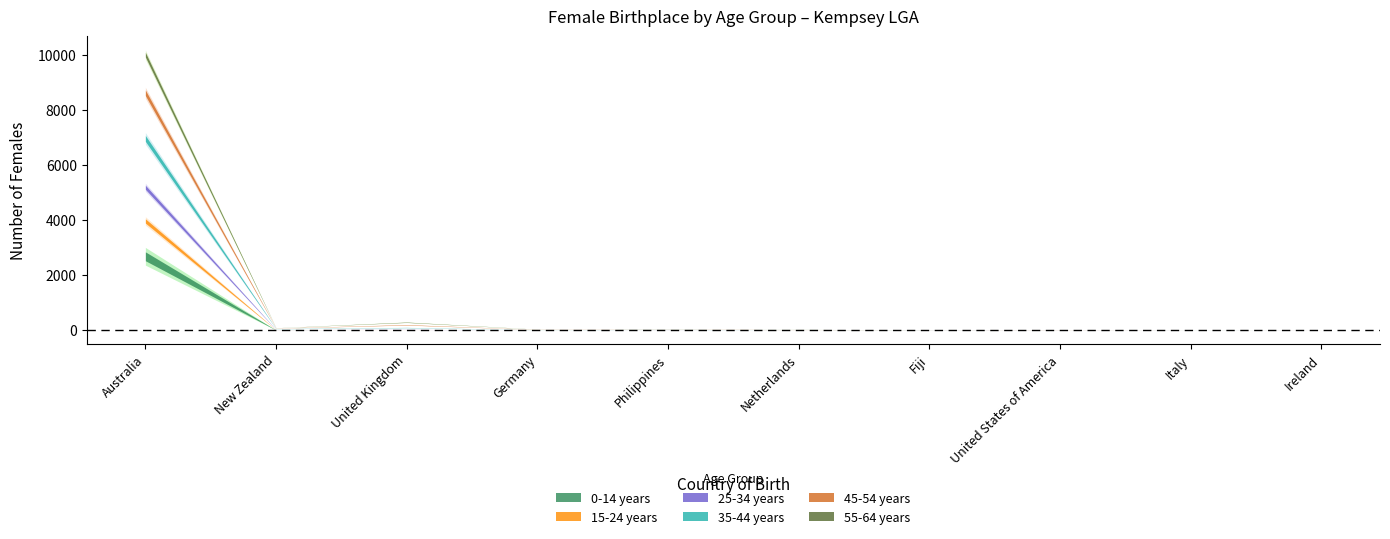

At which label does 15-24 years reach its peak?

Australia